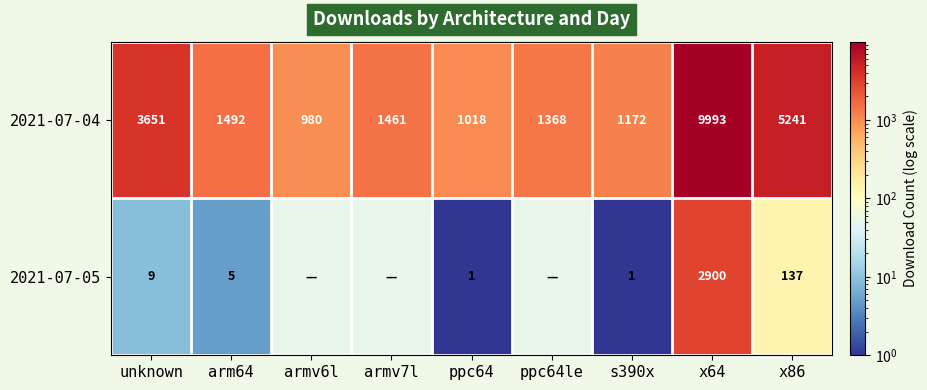

How many data points does each series have?

9